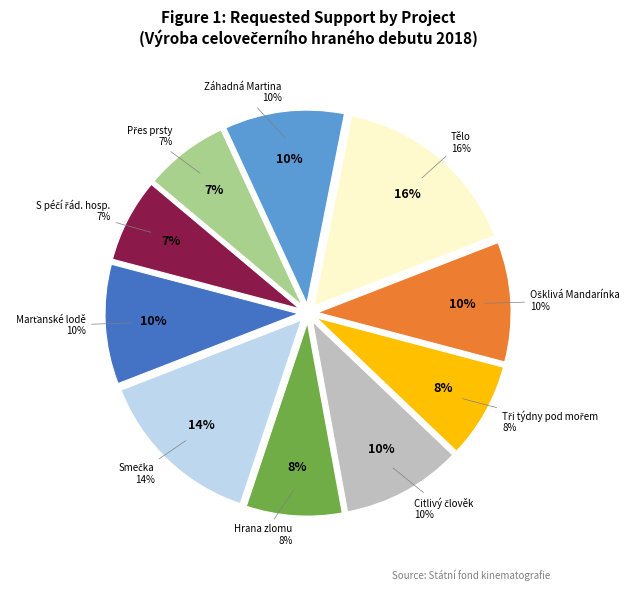

True or false: Citlivý člověk accounts for 22% of the total.

False